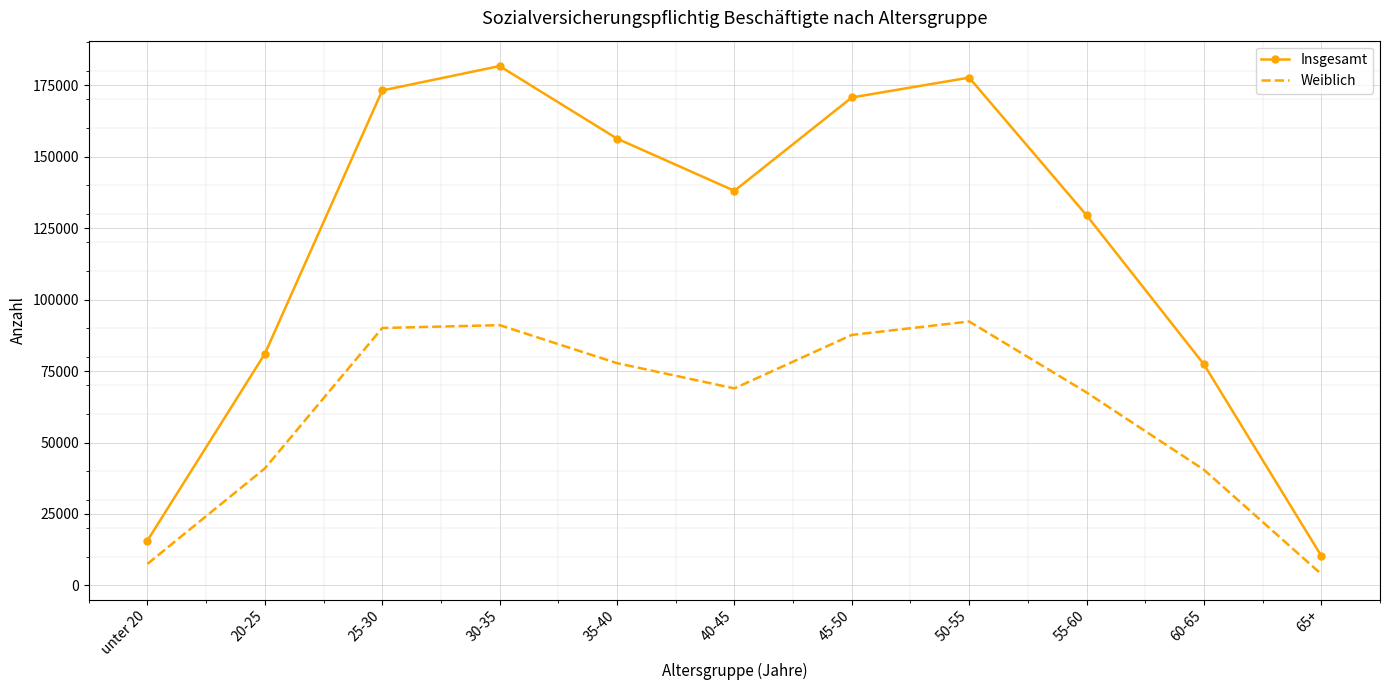

Between 40-45 and 55-60, which series saw the biggest shift?

Insgesamt